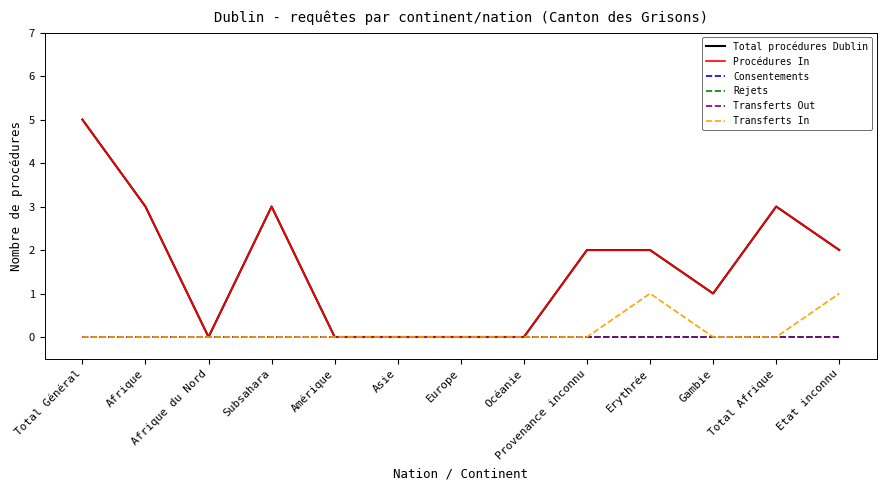

Does the chart have visible grid lines?

No